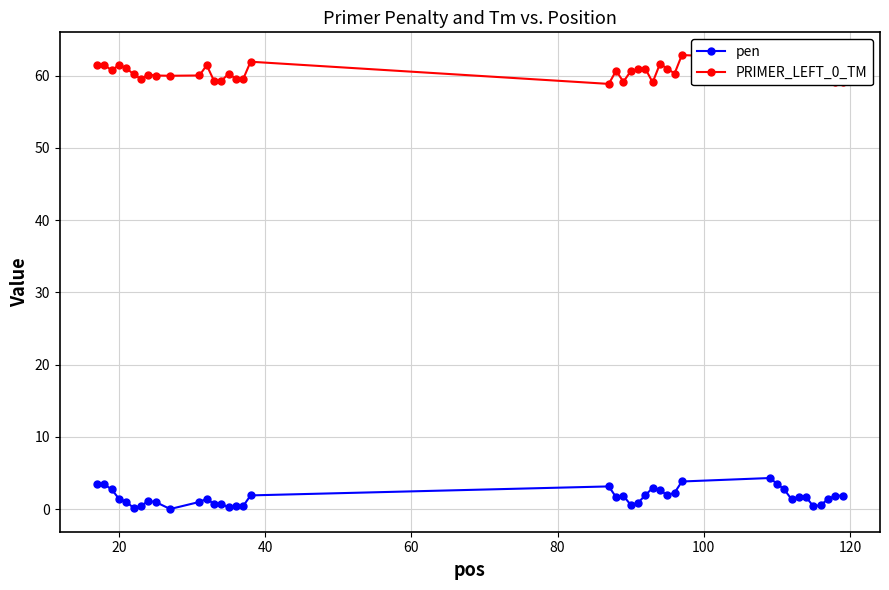

What is the difference between the maximum and second lowest values in the PRIMER_LEFT_0_TM series?

3.8